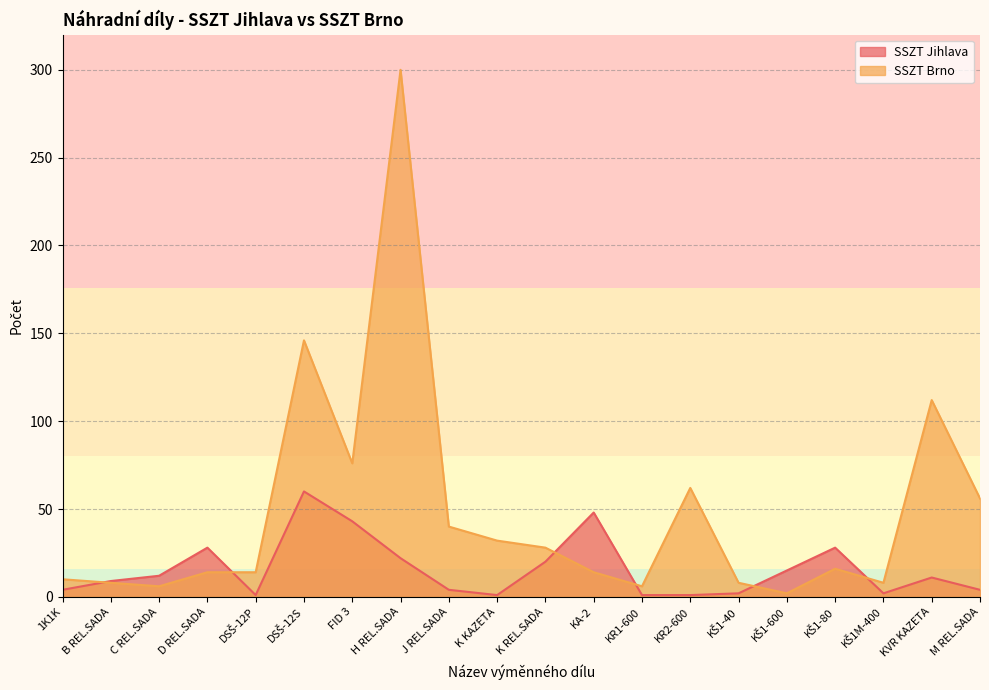

Between KŠ1-40 and KŠ1-80, which series saw the biggest shift?

SSZT Jihlava